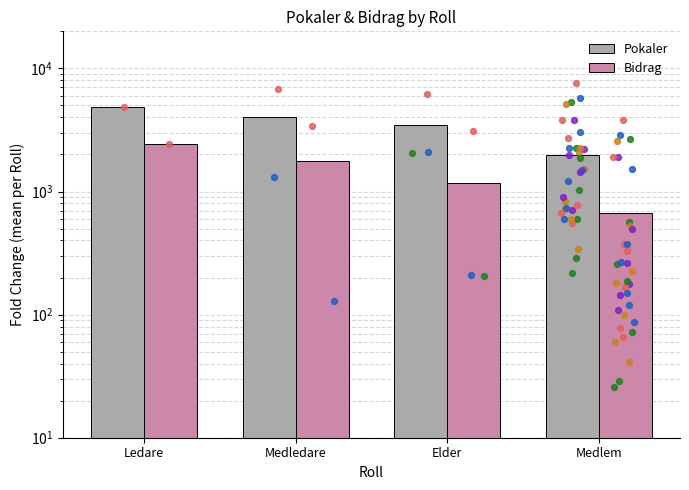

Which series contains the lowest Y value?

Bidrag